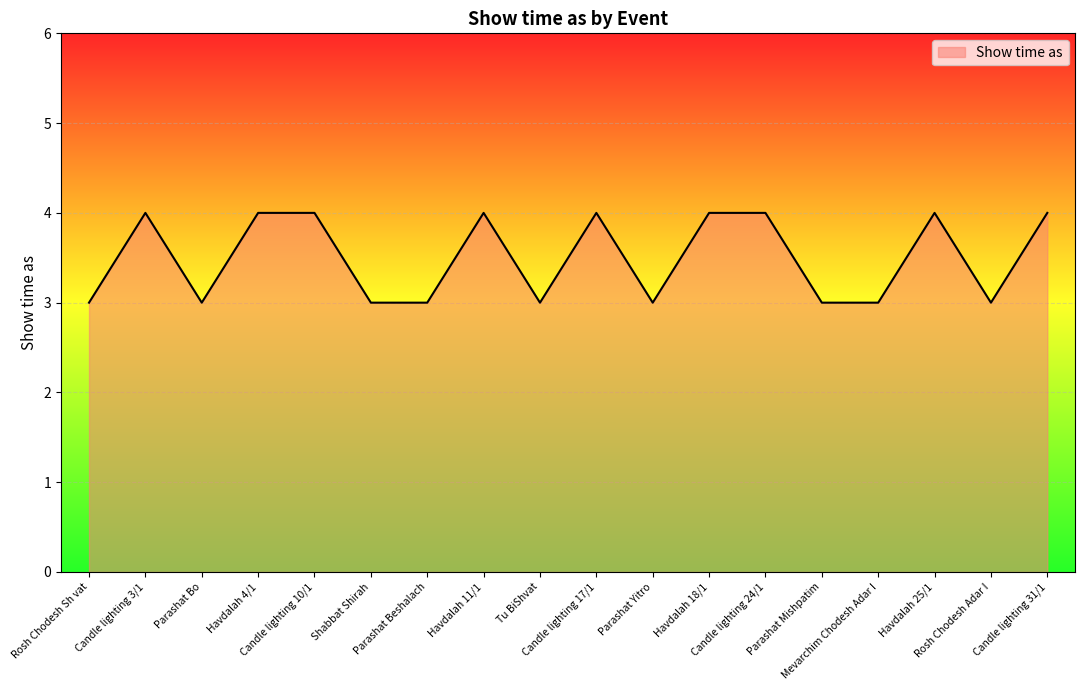

Is it true that the value at Candle lighting 31/1 is 3?

False